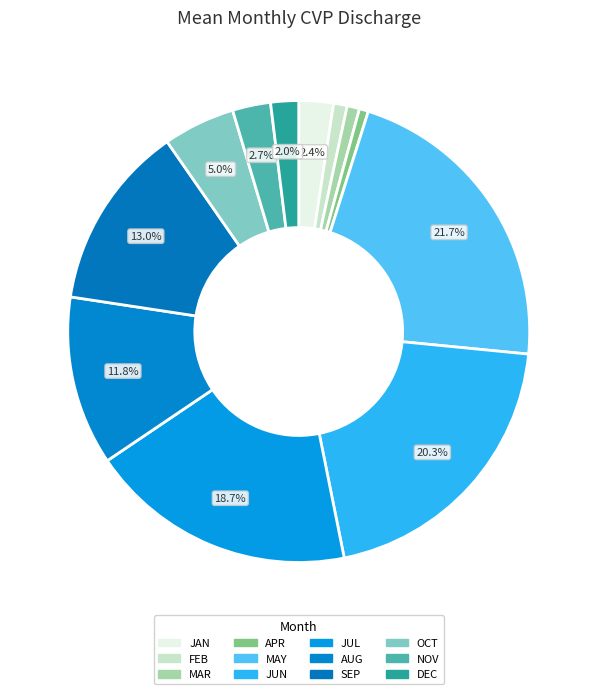

How much of the chart is everything except JAN?

97.6%